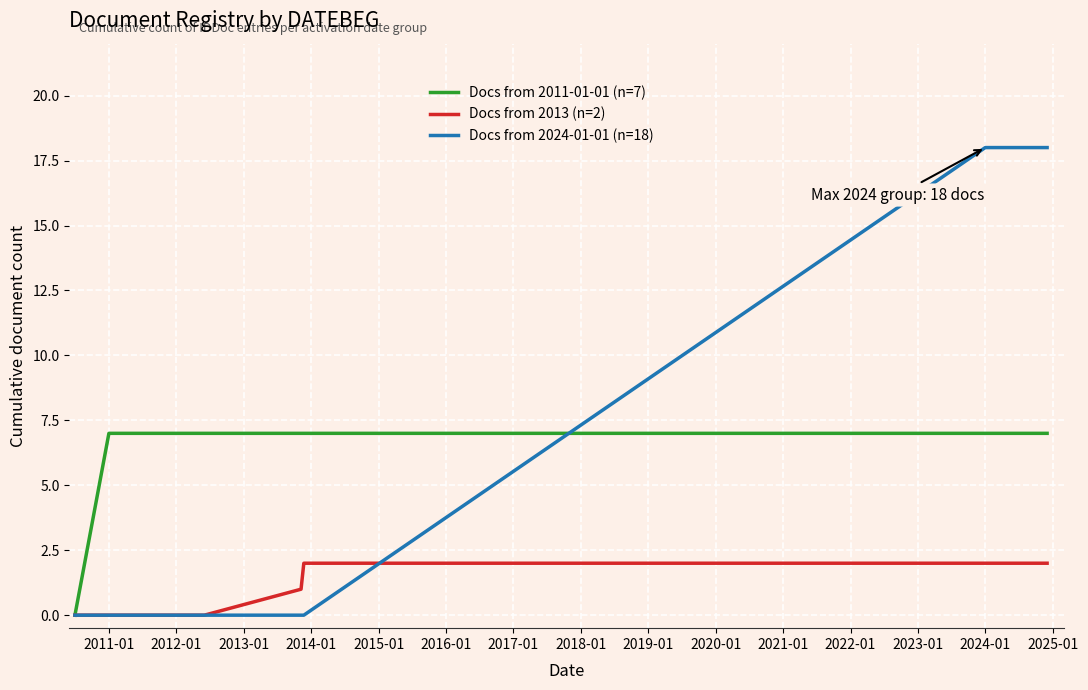

What is the sum of all Docs from 2011-01-01 (n=7) values?

42